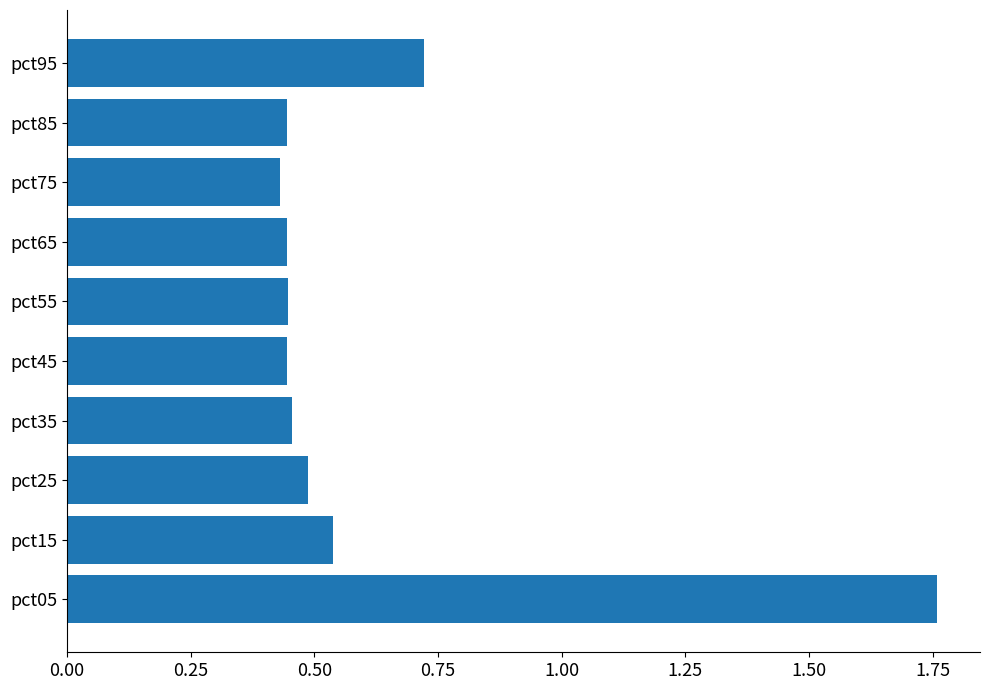

Which has a higher value, pct95 or pct05?

pct05